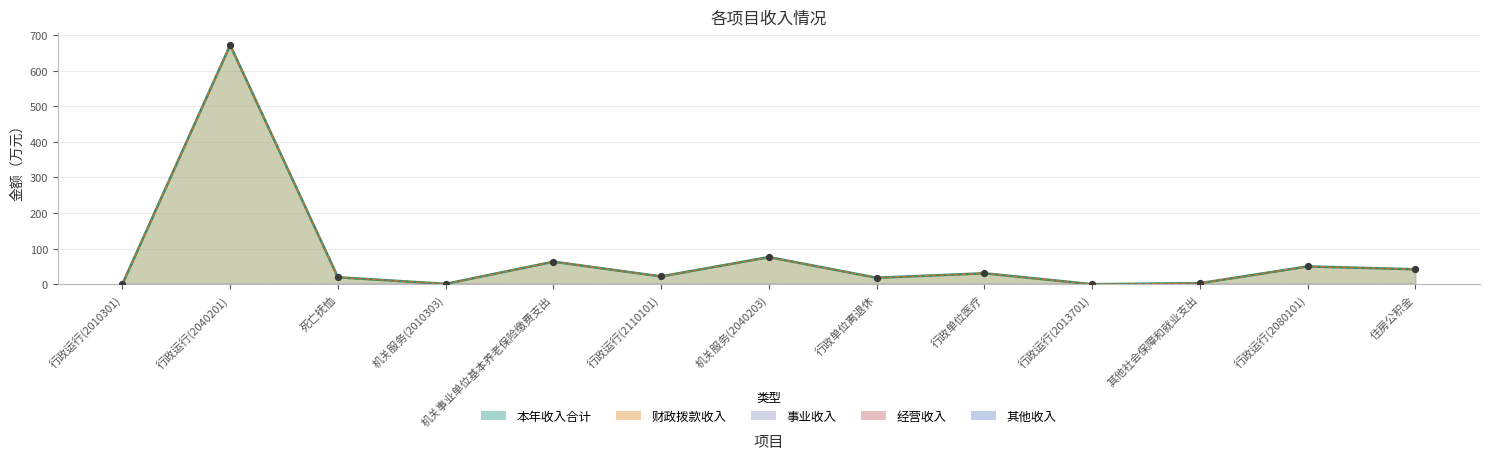

Which series has the widest spread of Y values?

本年收入合计